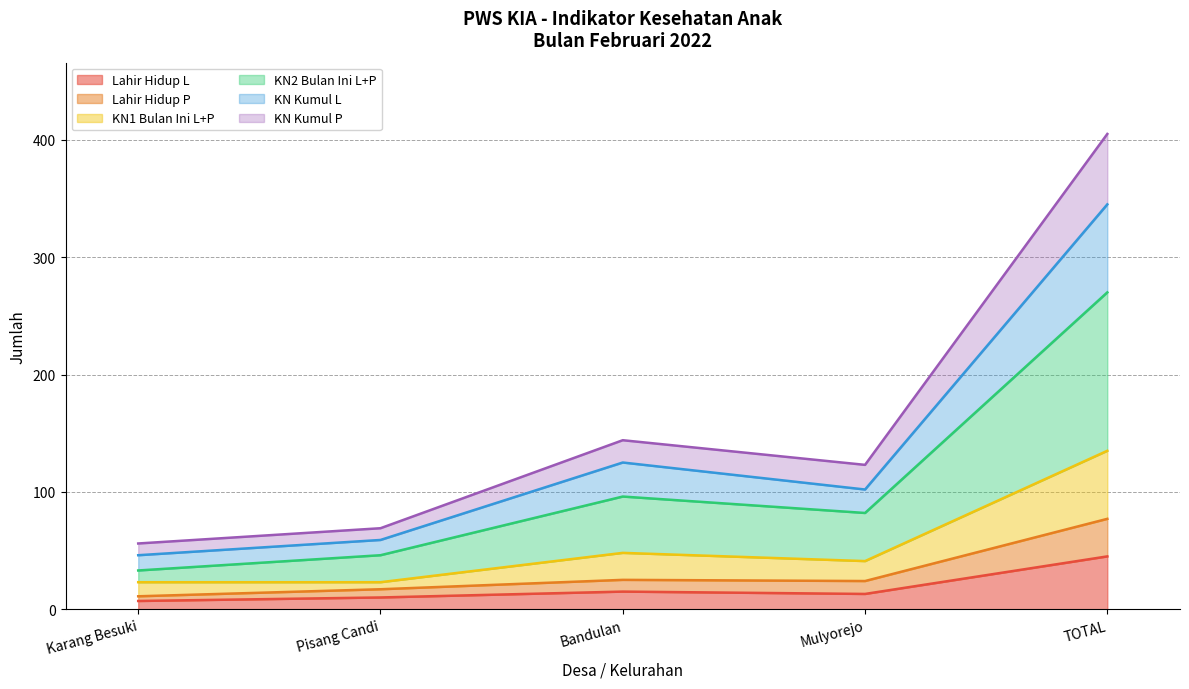

How many lines are shown in the chart?

6